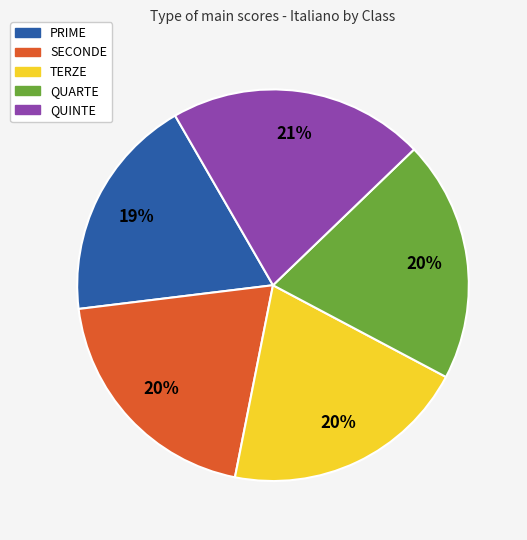

Is the sum of PRIME and QUINTE greater than half?

No